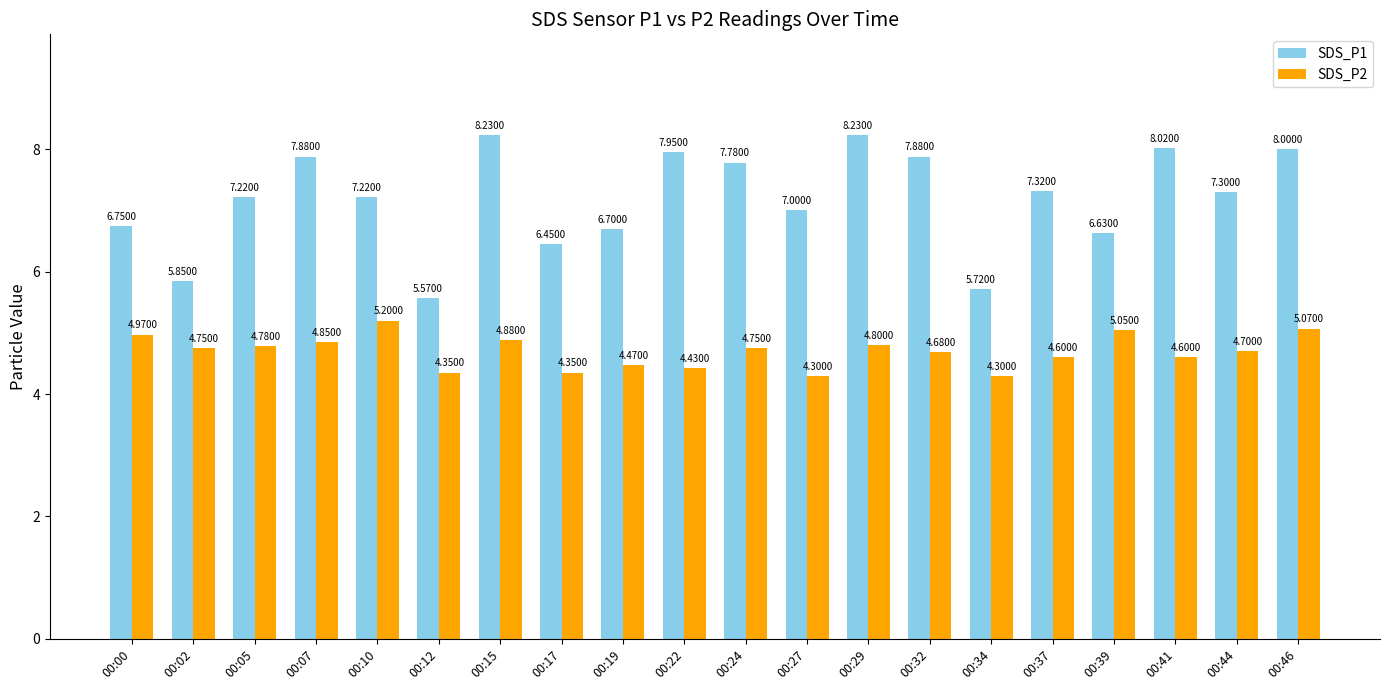

Is it true that SDS_P1 equals 2.5 at 00:19?

False